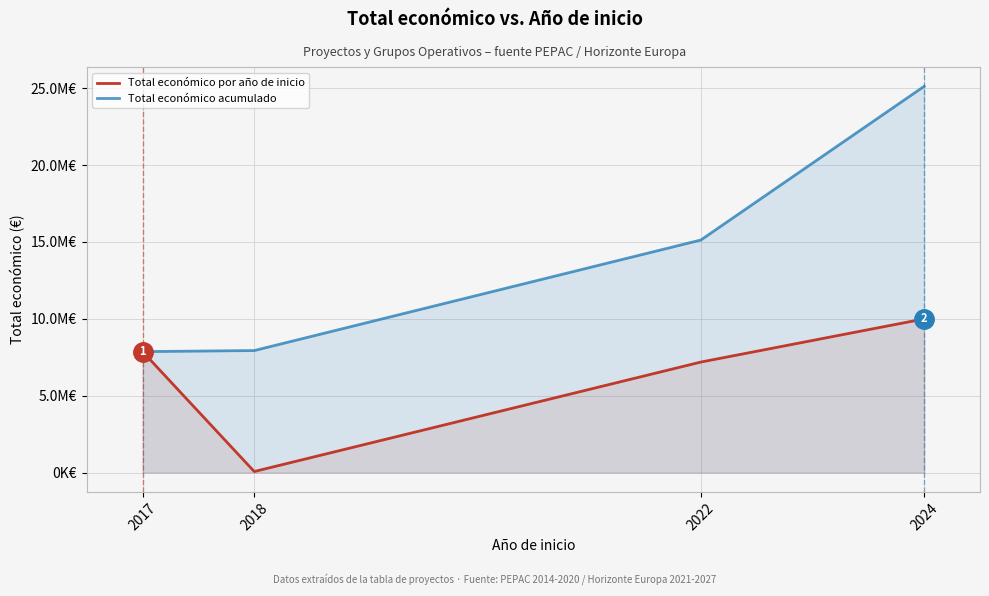

At which label is Total económico por año de inicio closest to 5031845?

2022